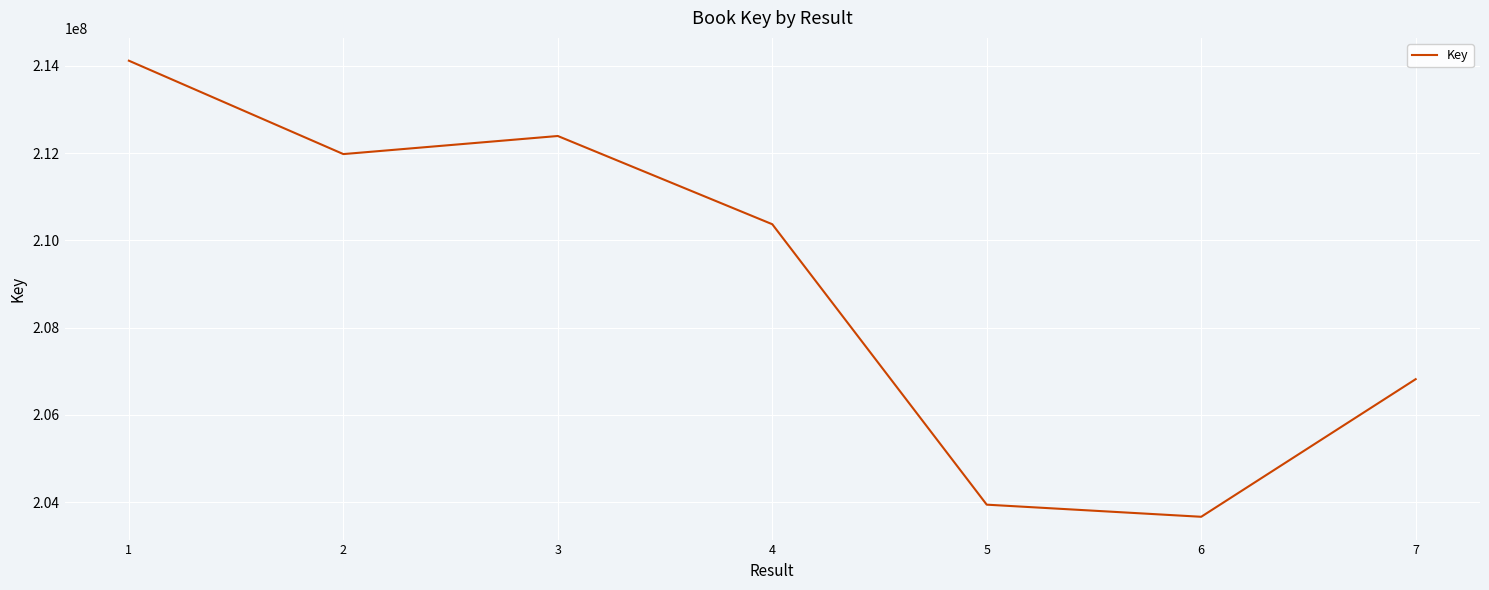

What is the greatest value displayed?

214120230